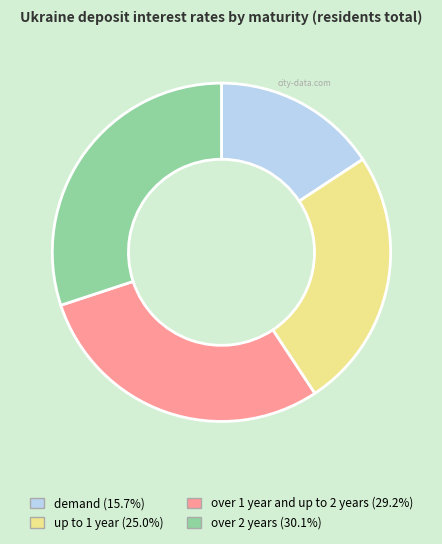

Does up to 1 year represent more than half of the total?

No